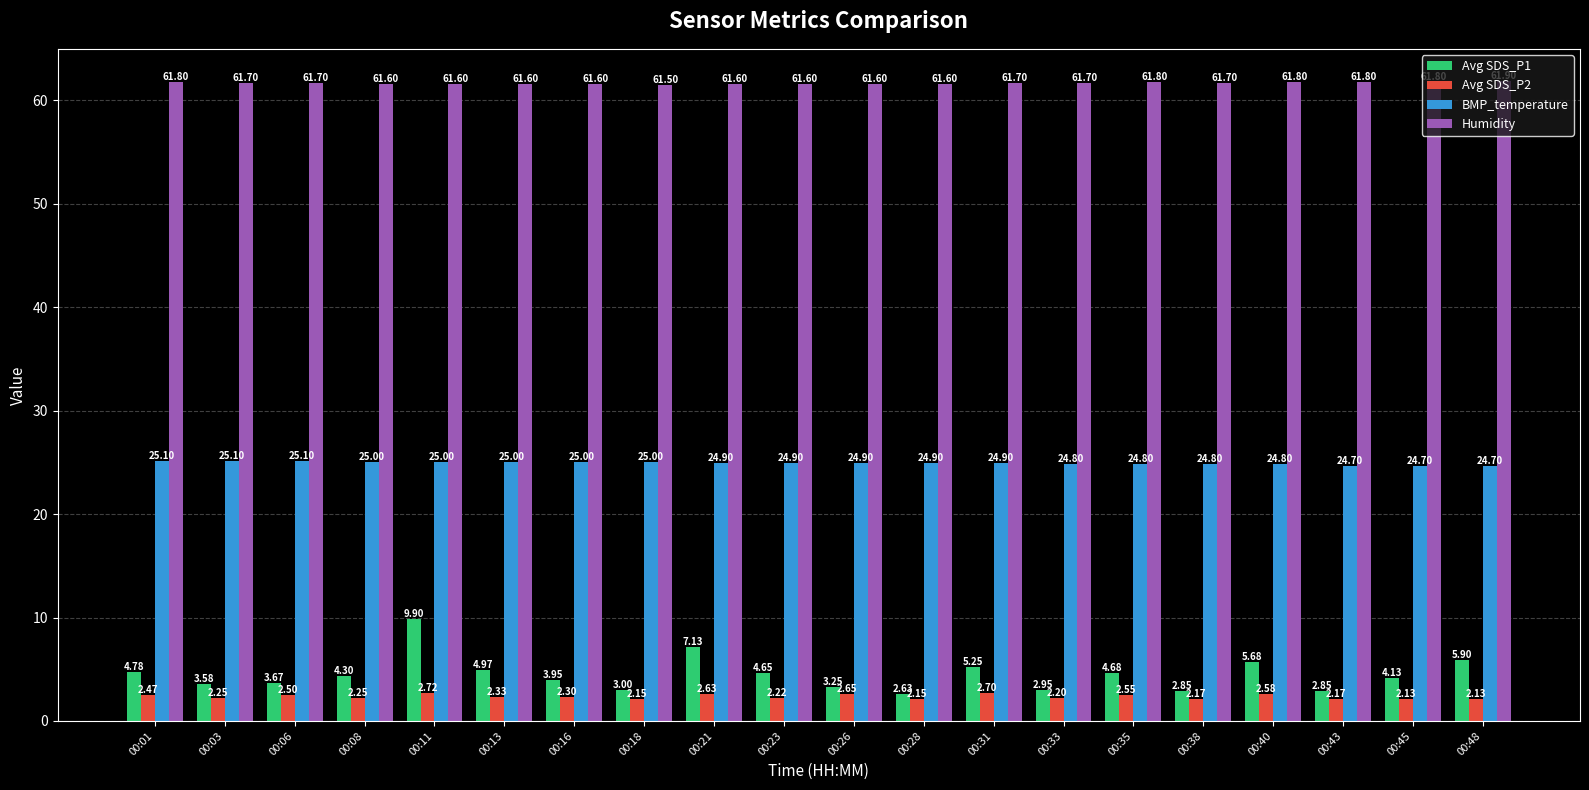

What is the total value across all series at 00:08?

93.2